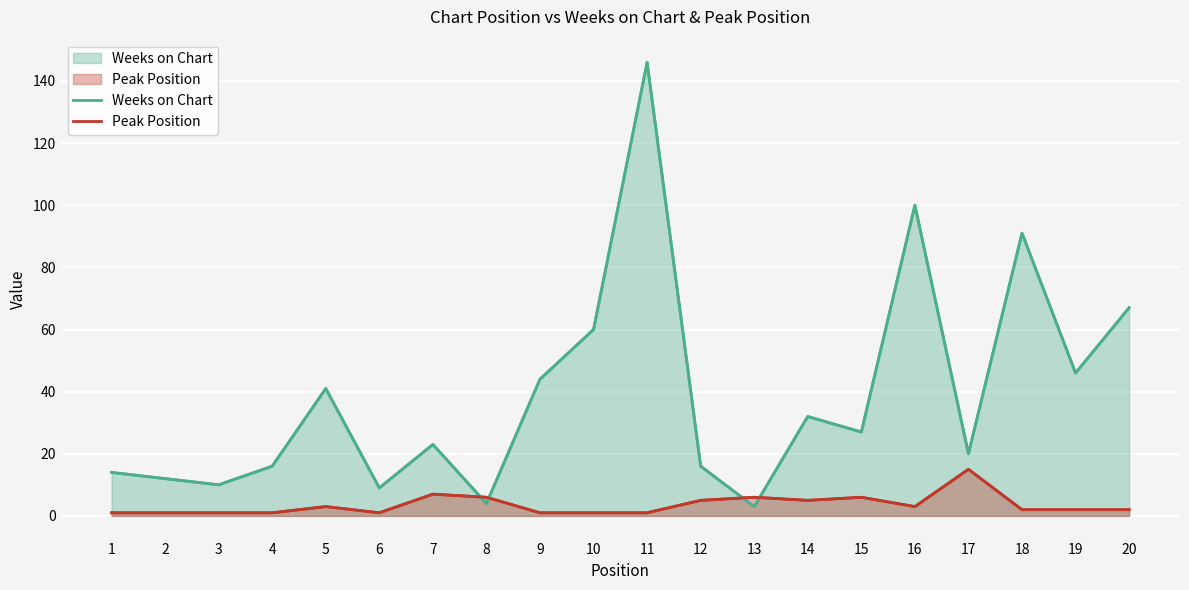

Where does the Weeks on Chart series first go above 27?

5